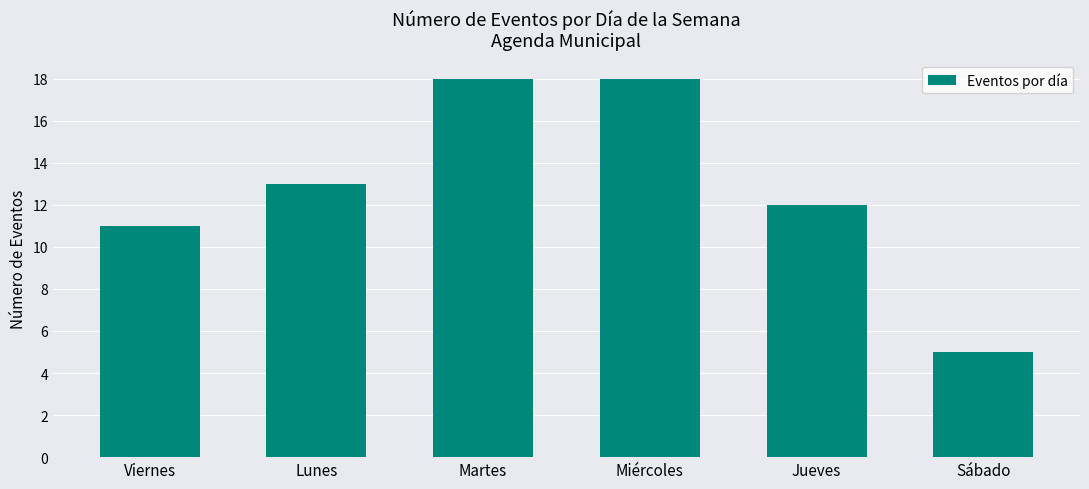

At which category does the chart reach its minimum across all series?

Sábado